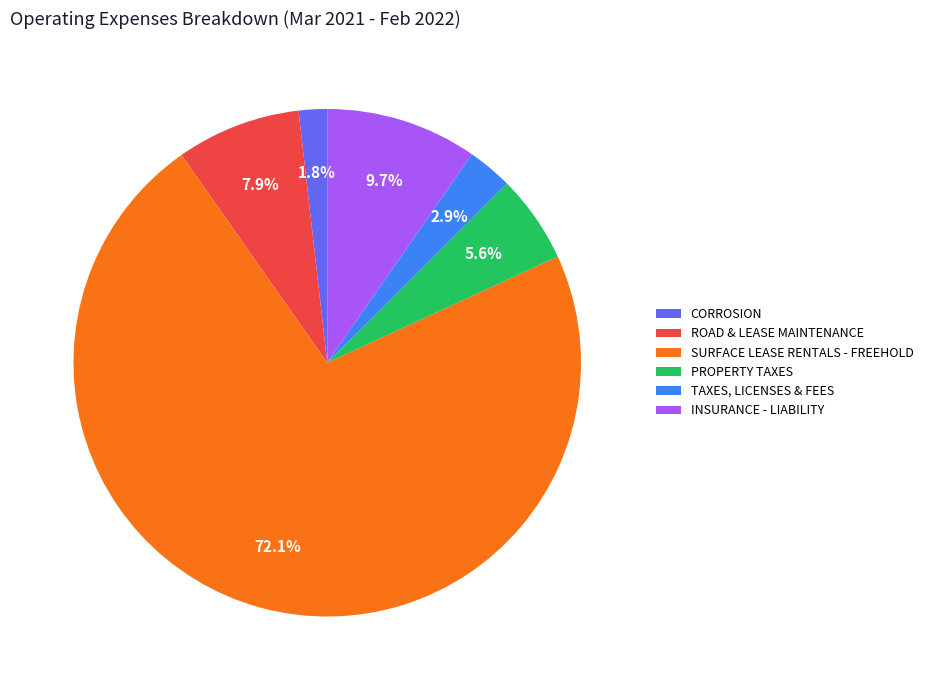

Is the sum of PROPERTY TAXES and ROAD & LEASE MAINTENANCE greater than half?

No